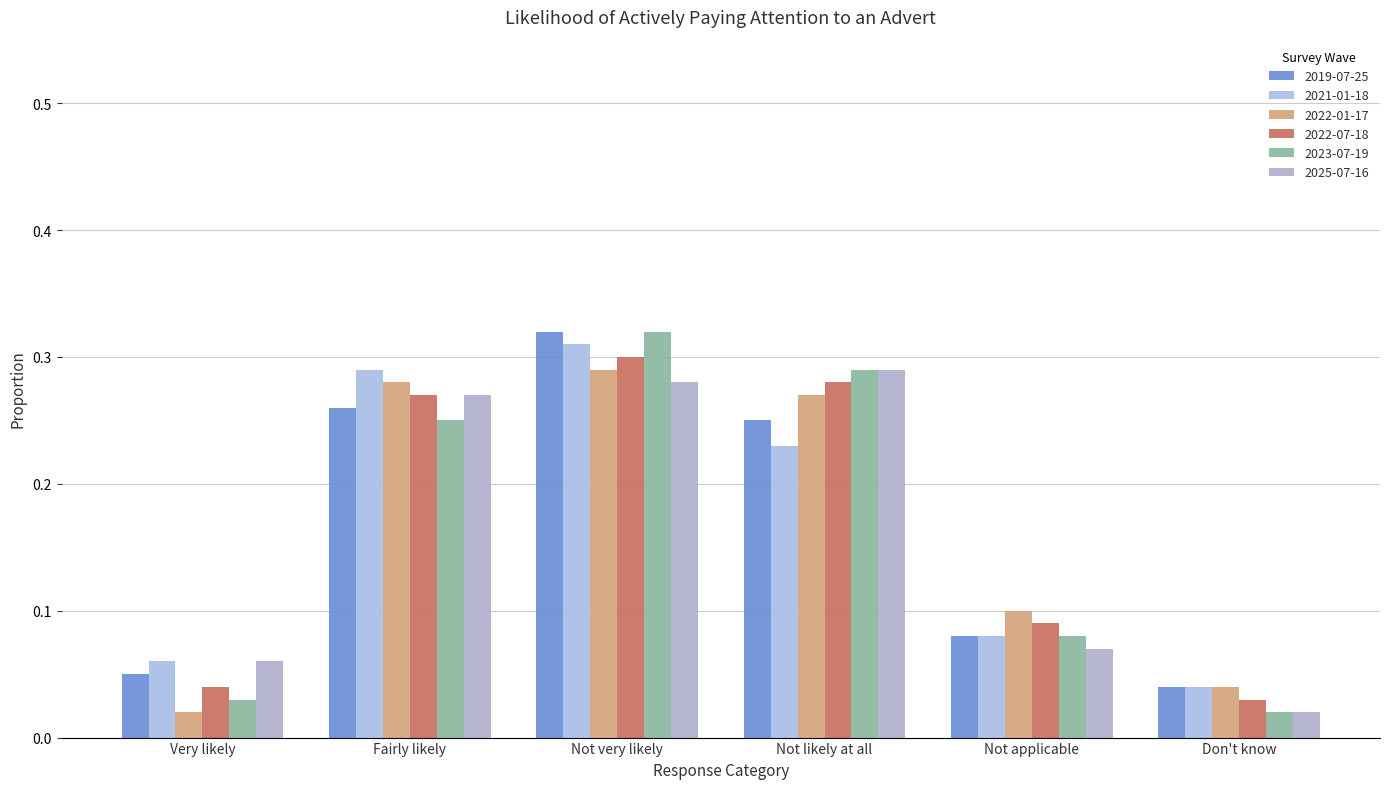

Read the 2021-01-18 value at Fairly likely.

0.3